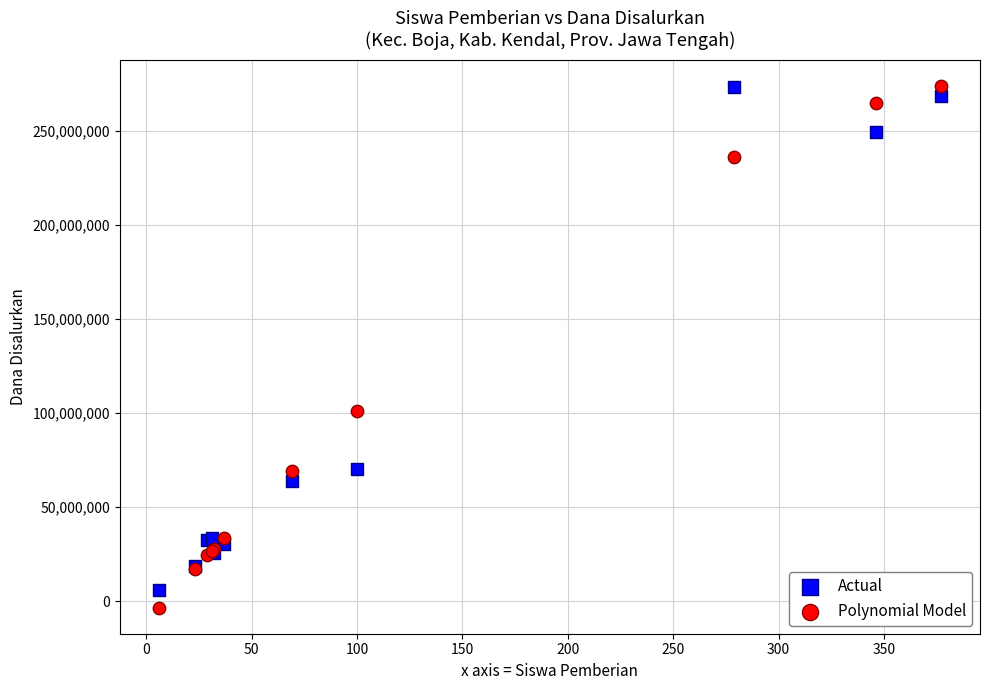

Which series has the widest spread of Y values?

Polynomial Model